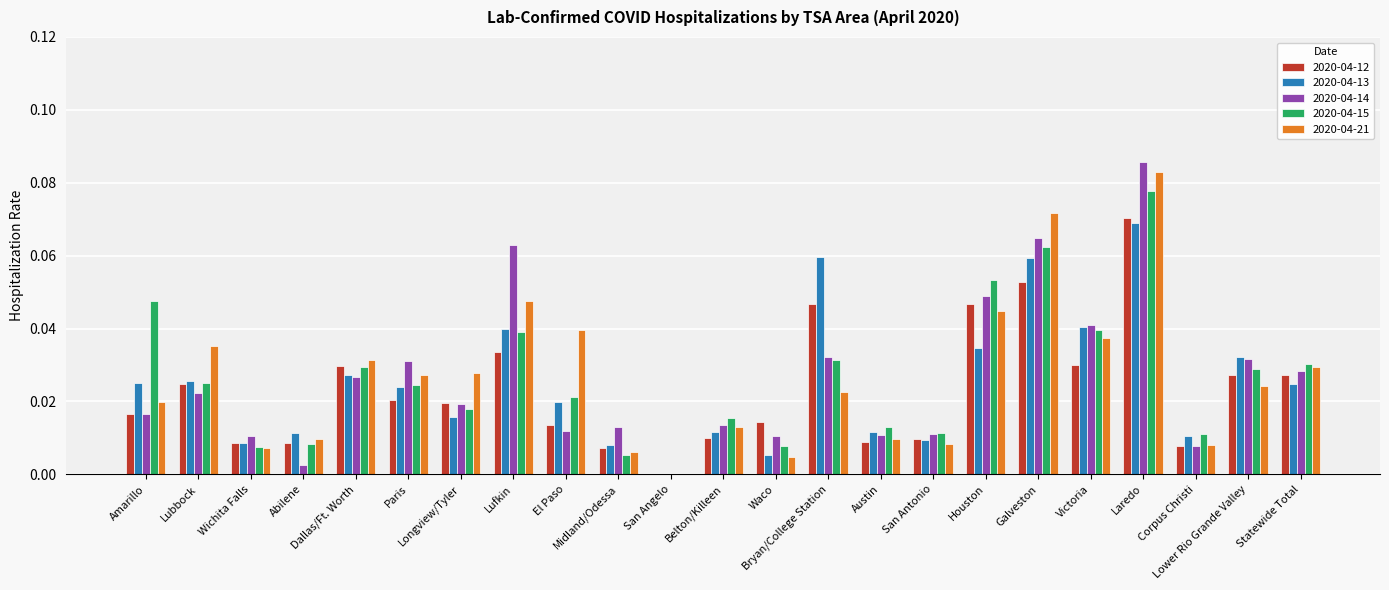

What is the sum of all 2020-04-14 values?

0.6